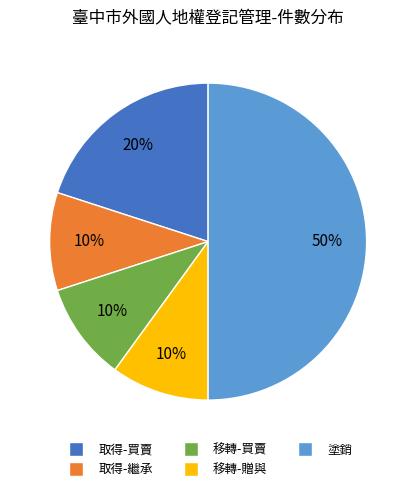

Does 移轉-買賣 represent more than half of the total?

No